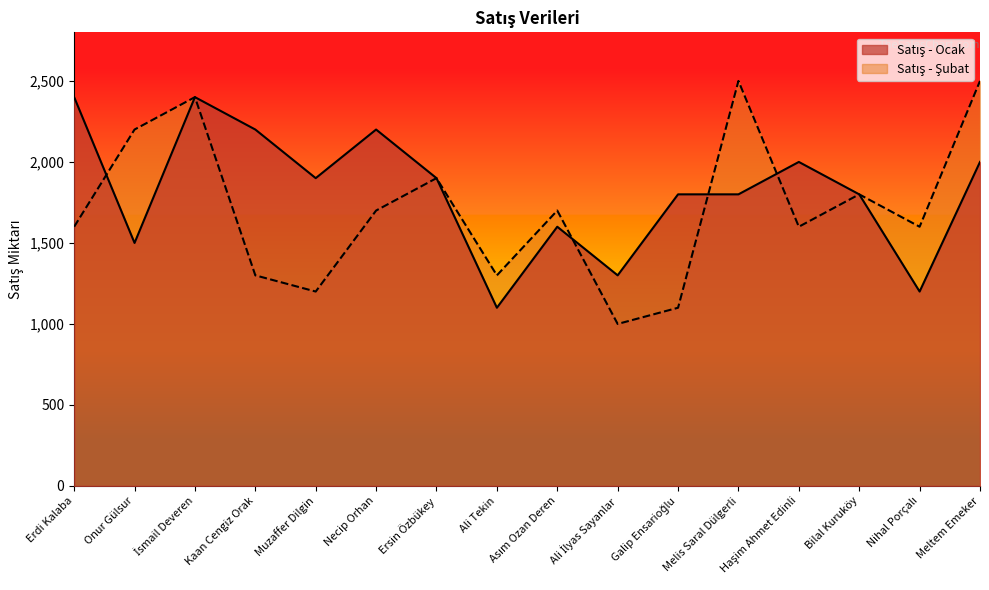

How many values in the Satış - Ocak series exceed 1900?

6